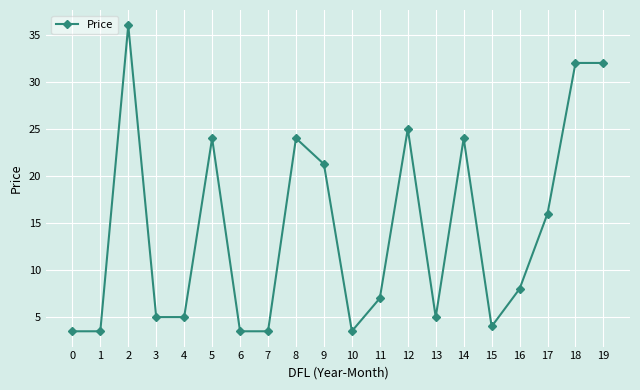

Where is the first local maximum?

2